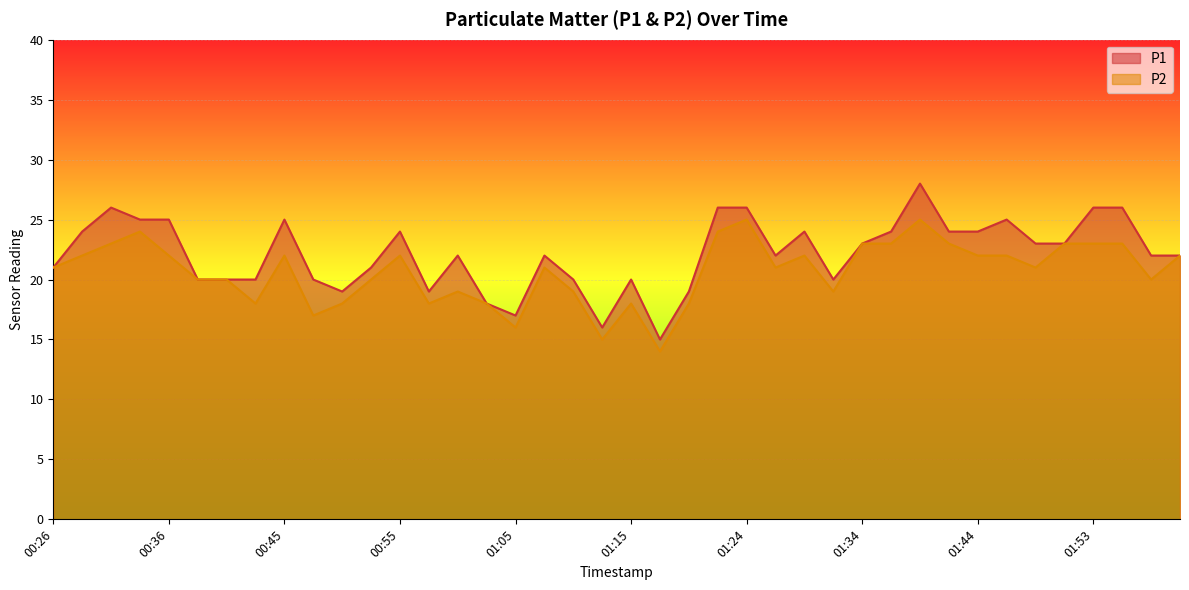

At 01:46, list the series in order from smallest to largest.

P2, P1